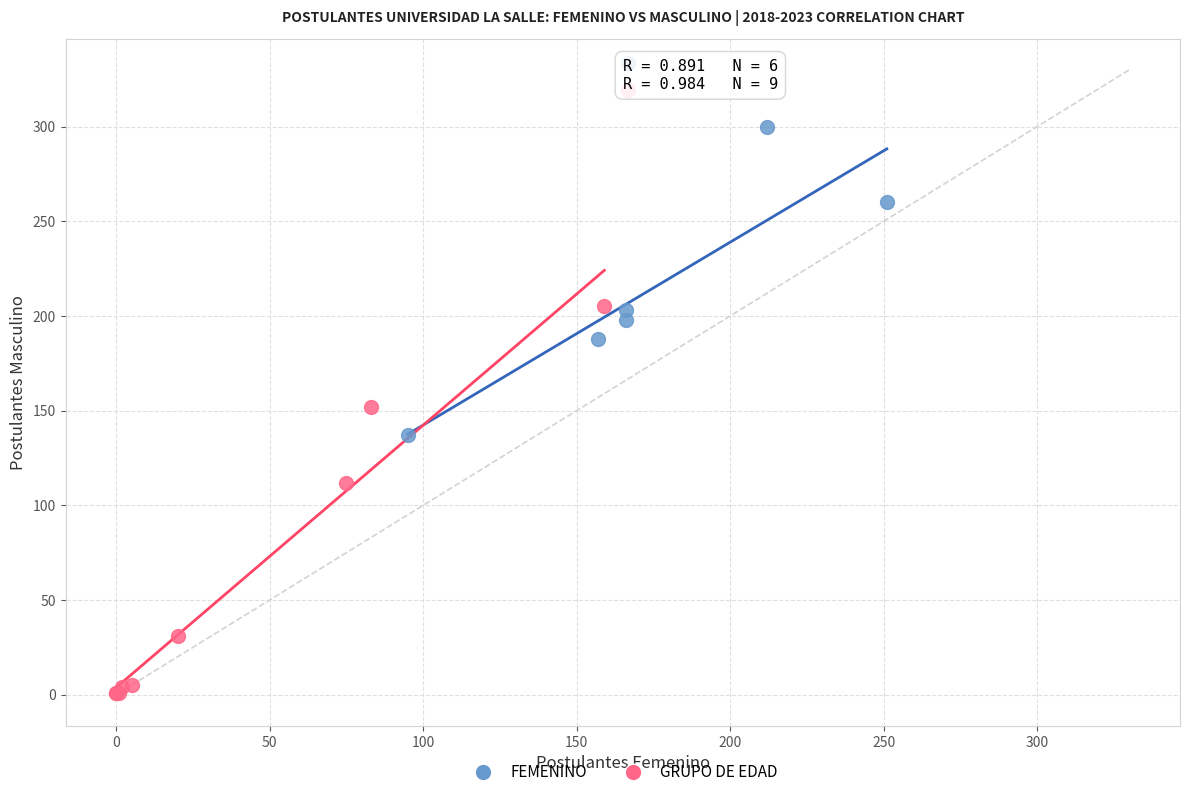

Which series has the widest spread of Y values?

GRUPO DE EDAD